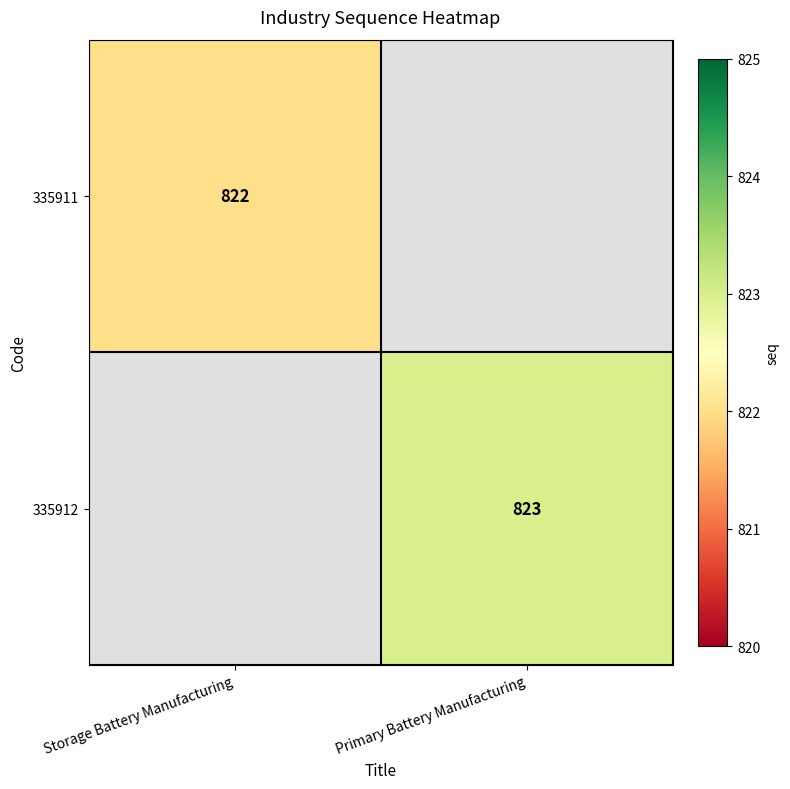

True or false: 335911 has a value of 822 at Storage Battery Manufacturing.

True